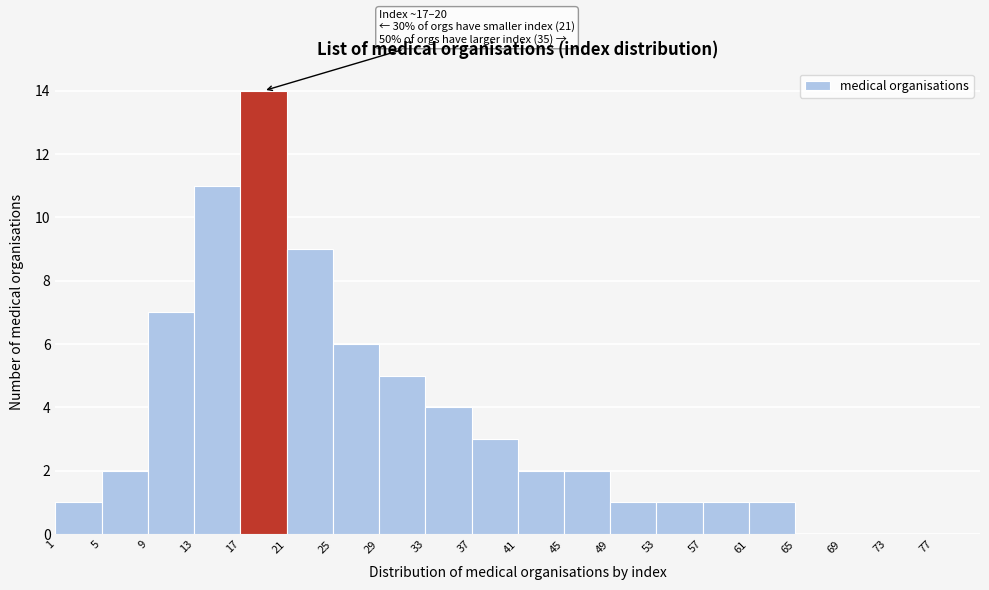

Which range on the x-axis has the tallest bar?

17 to 21